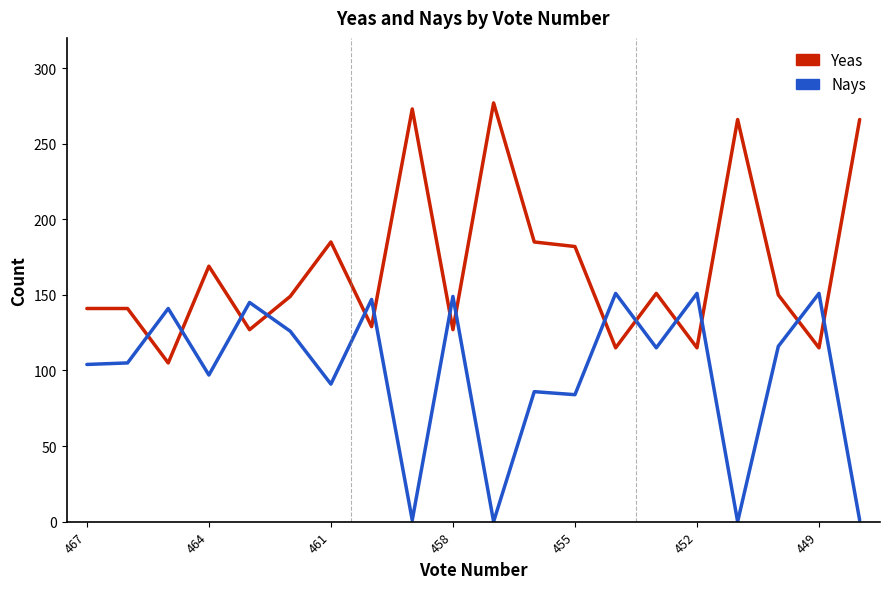

How many lines are shown in the chart?

2